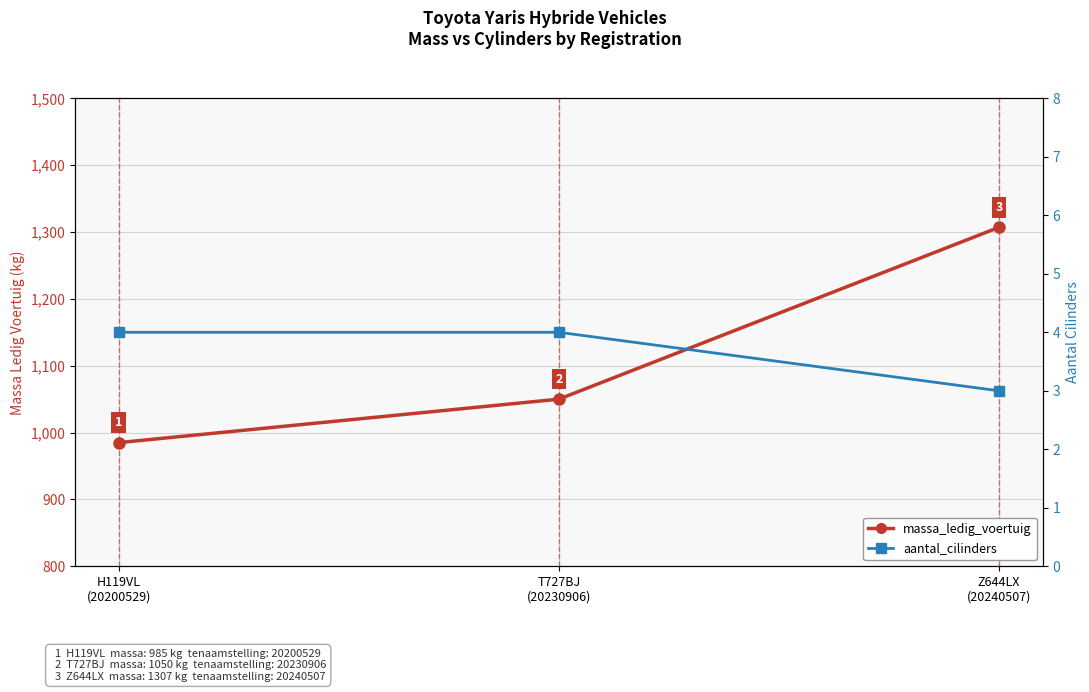

What is the difference between the highest and lowest values at H119VL
(20200529)?

981